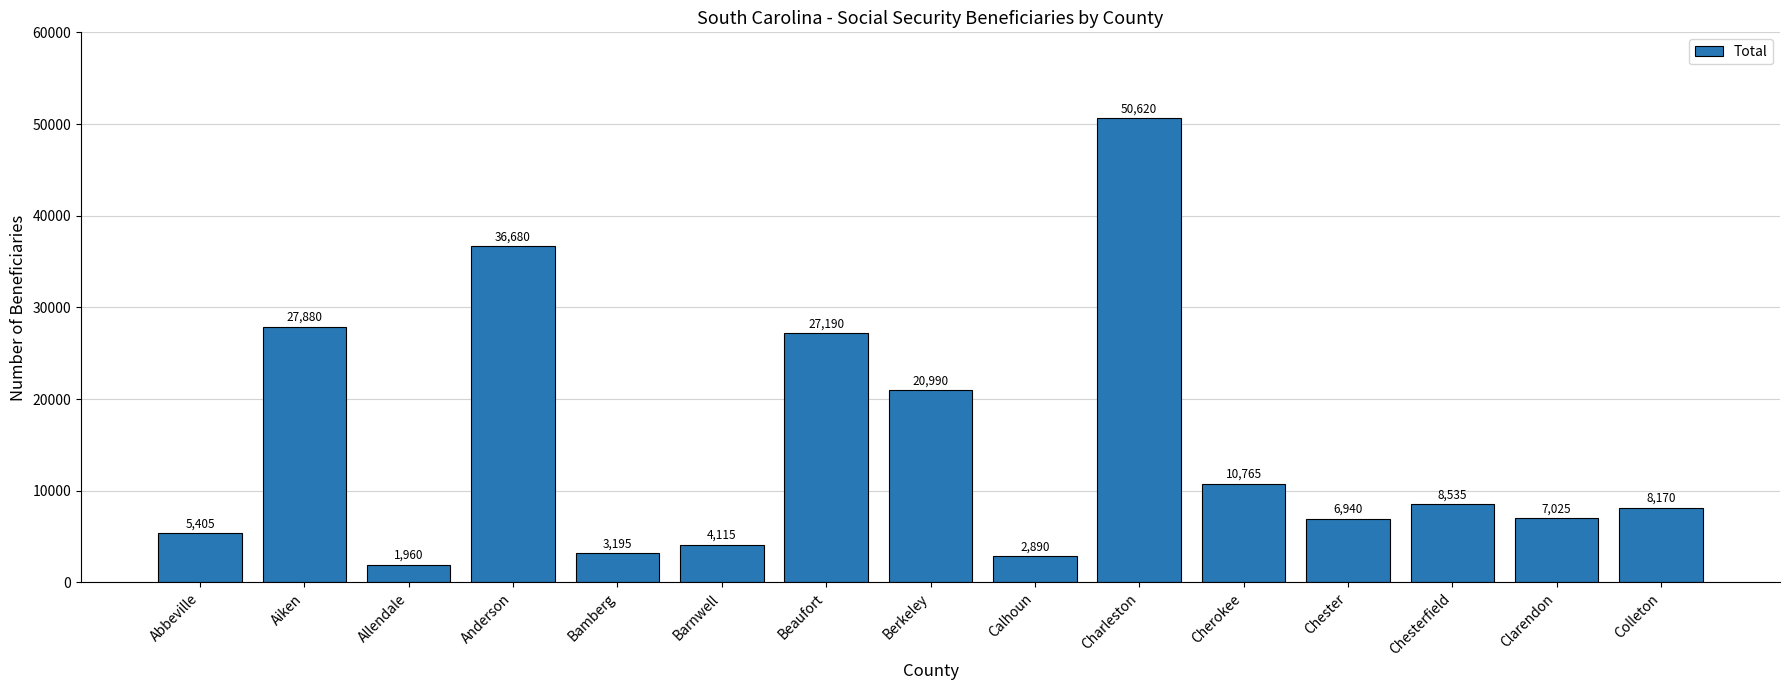

What is the sum of all values?

222360